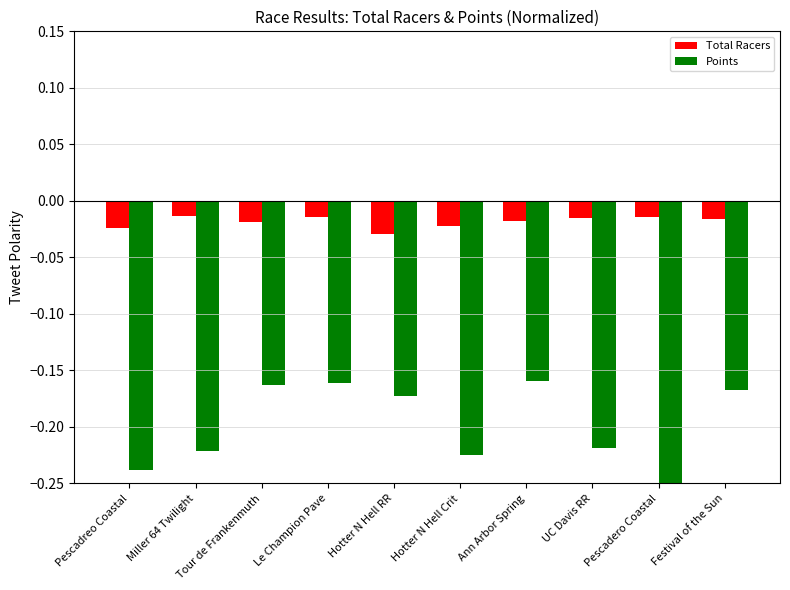

True or false: Points has a value of -0.1 at Miller 64 Twilight.

False